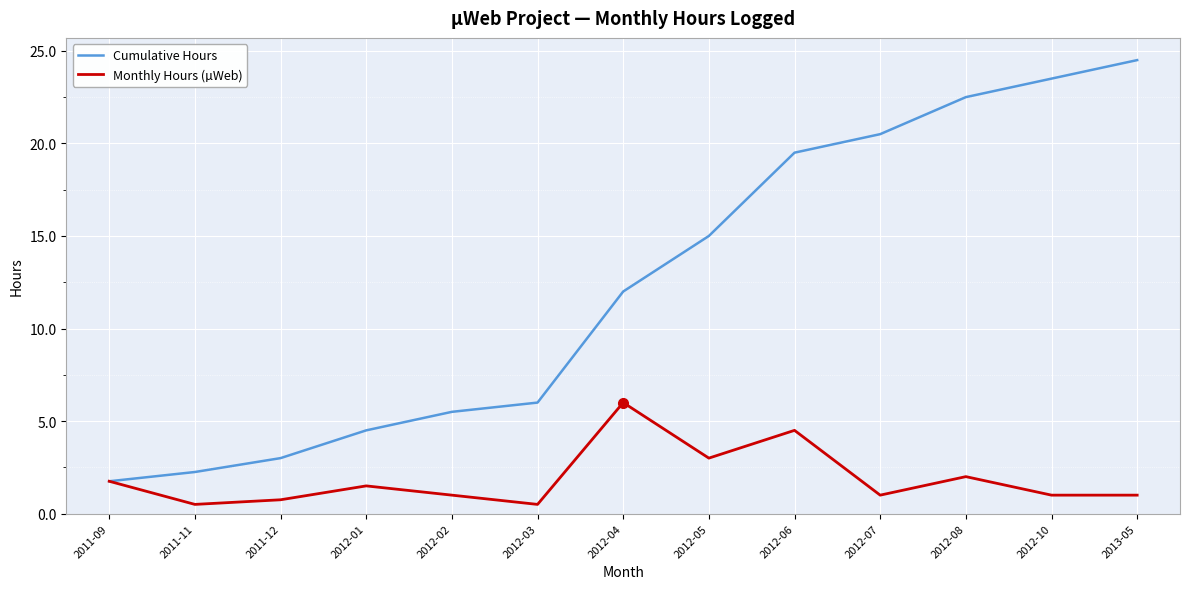

What is the minimum value shown in the chart?

0.5